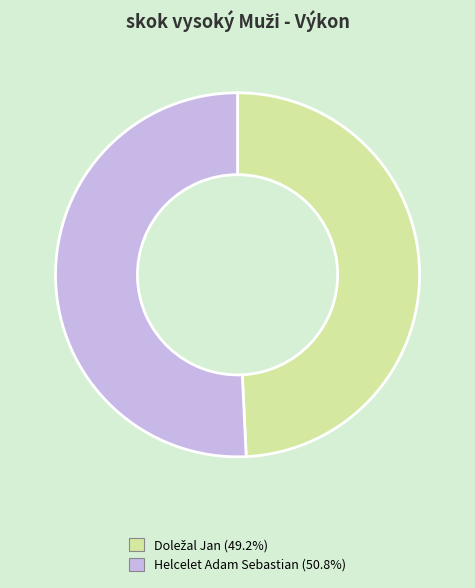

What is the largest slice in the pie chart?

Helcelet Adam Sebastian